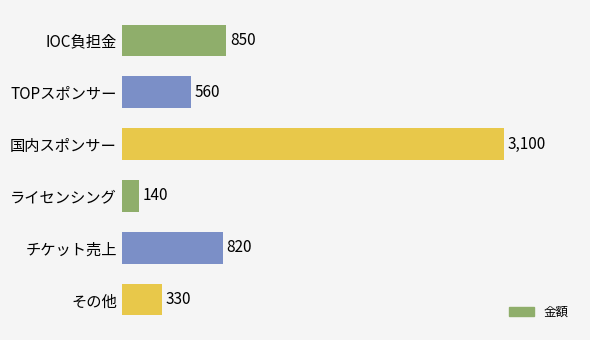

What is the change in value from ライセンシング to チケット売上?

+680